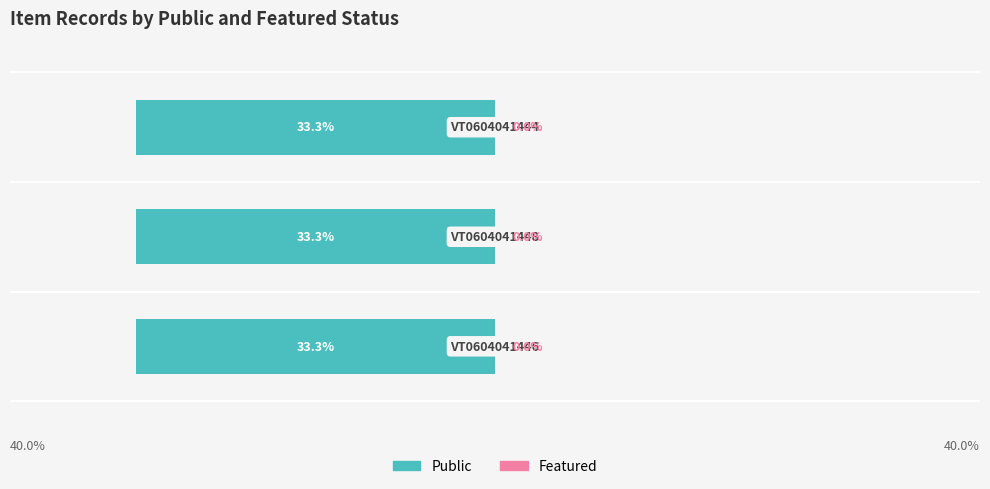

What is the ratio of the value at VT0604041448 to the value at VT0604041444?

1.0